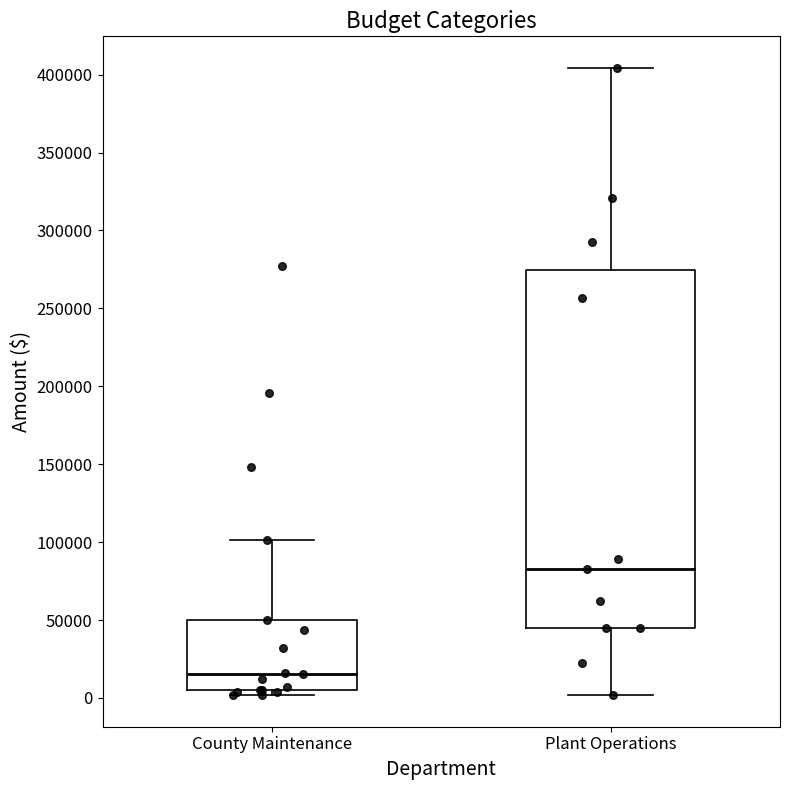

Which box's median line is the lowest?

County Maintenance